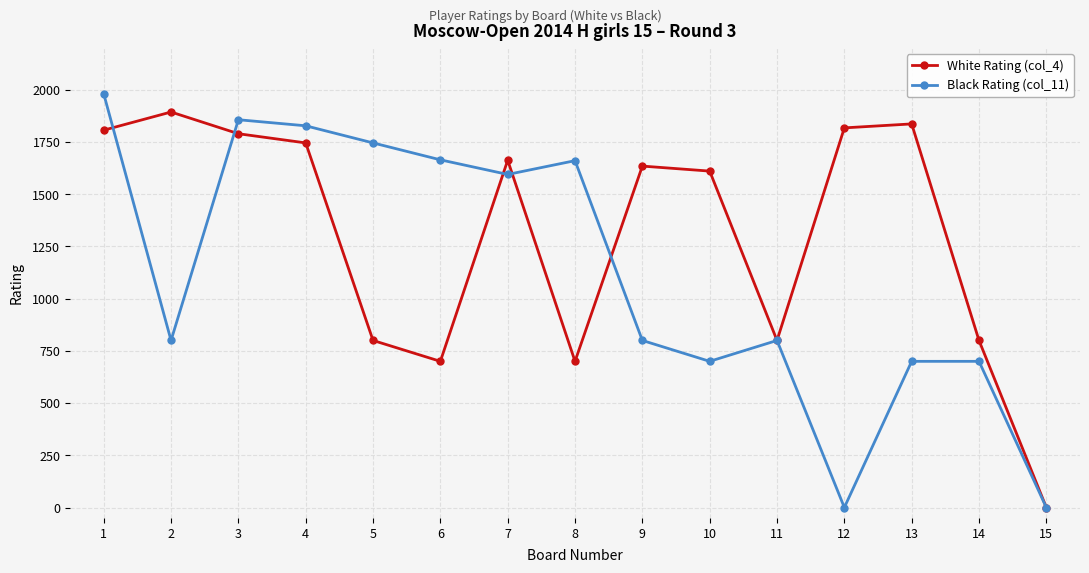

What is the difference between the Black Rating (col_11) values at 13 and 3?

1157